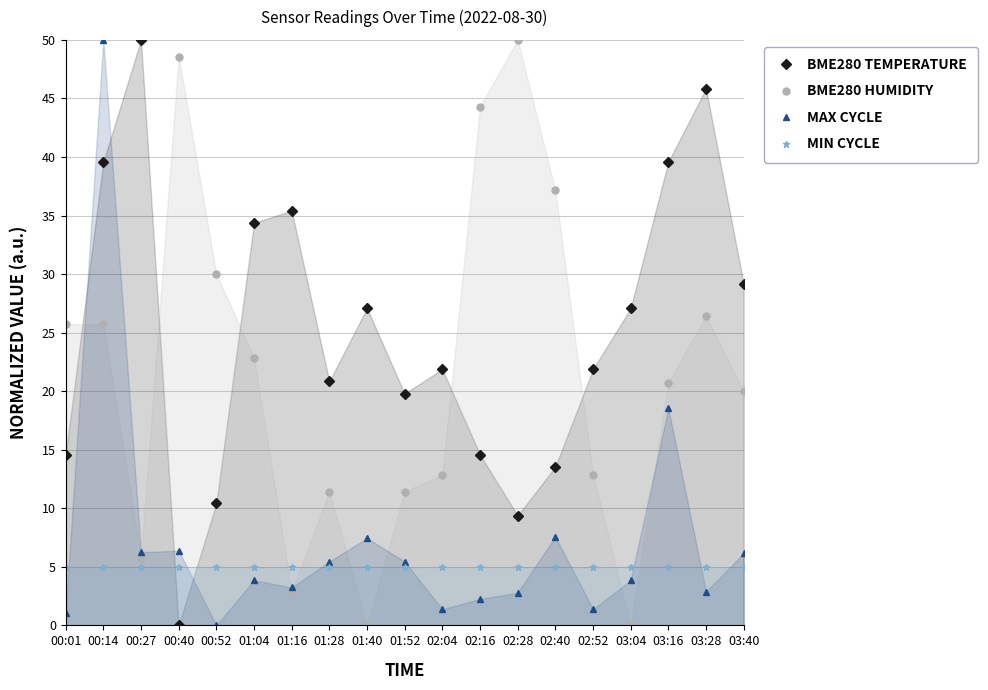

Between 00:40 and 00:27, which is larger?

00:27